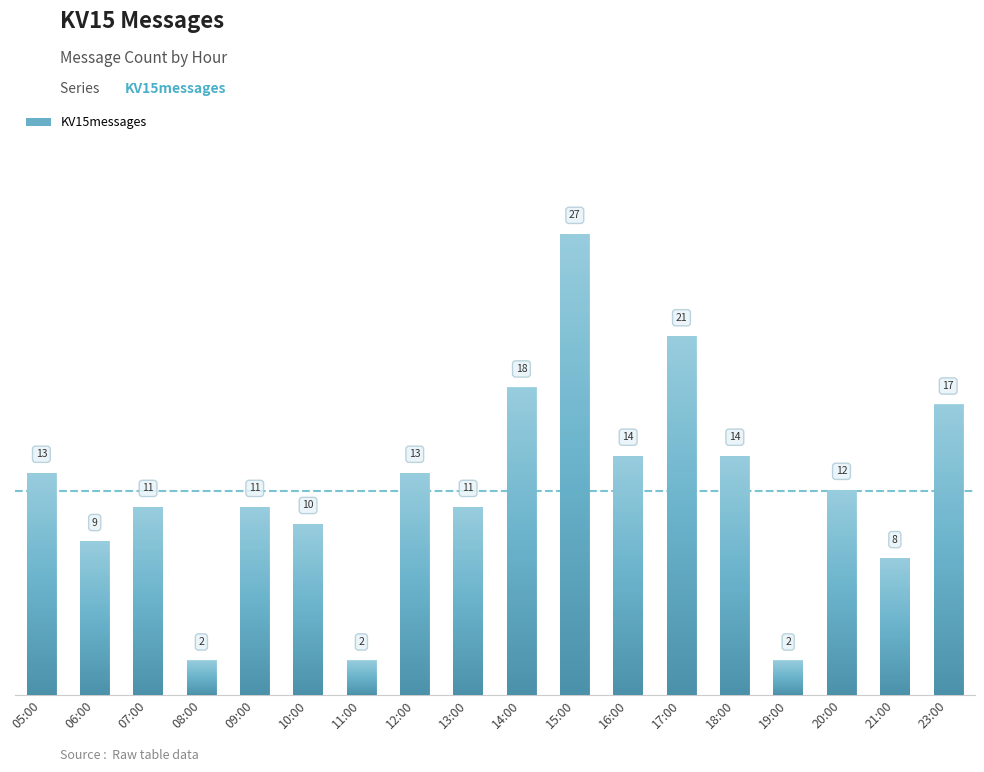

What is the change in value from 06:00 to 20:00?

+3